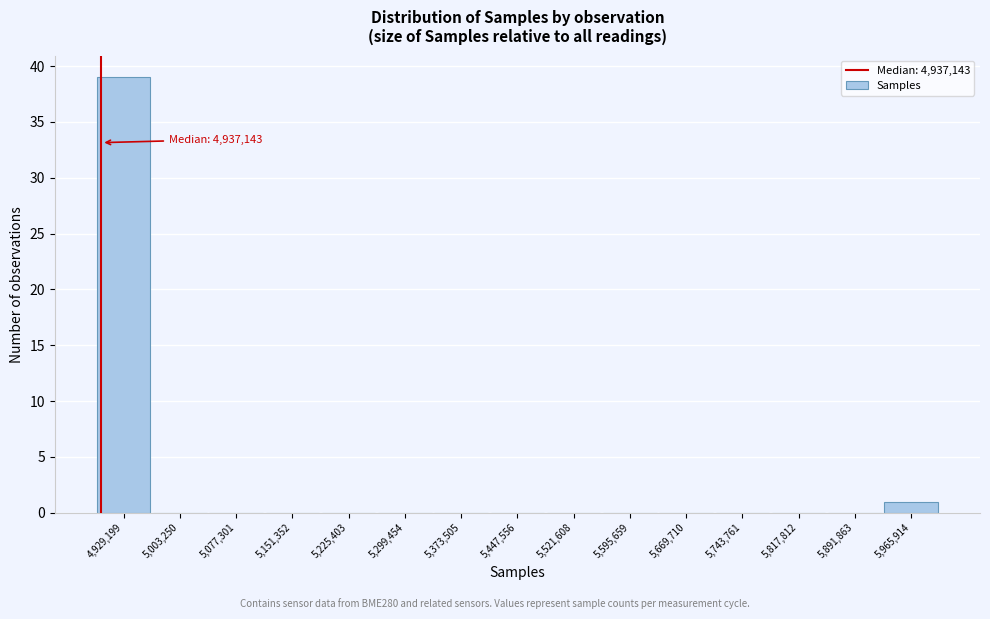

Reading left to right, what are all the values shown in this chart?

4,929,199=39	5,003,250=0	5,077,301=0	5,151,352=0	5,225,403=0	5,299,454=0	5,373,505=0	5,447,556=0	5,521,608=0	5,595,659=0	5,669,710=0	5,743,761=0	5,817,812=0	5,891,863=0	5,965,914=1